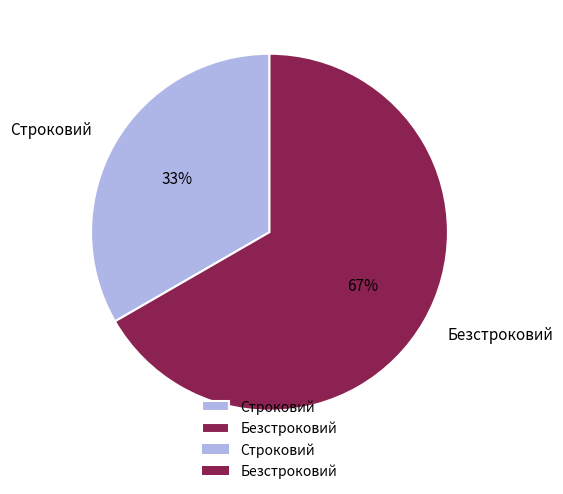

Rank the categories by value from highest to lowest.

Безстроковий, Строковий